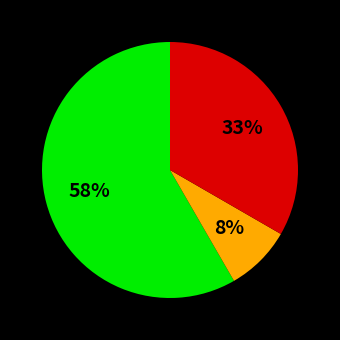

Is there a majority slice in this chart?

Yes